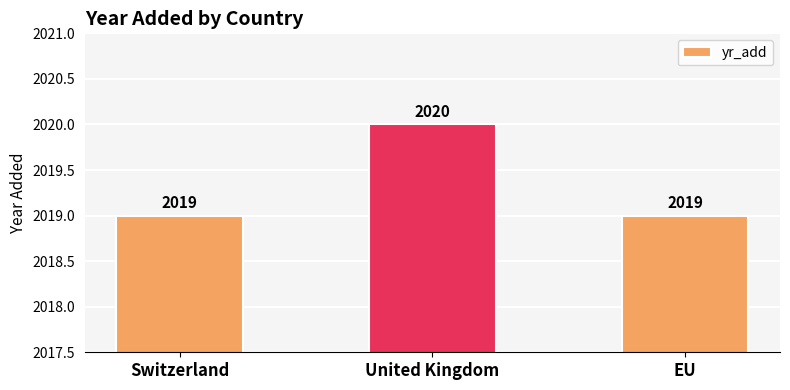

What is the difference between the values at Switzerland and United Kingdom?

1